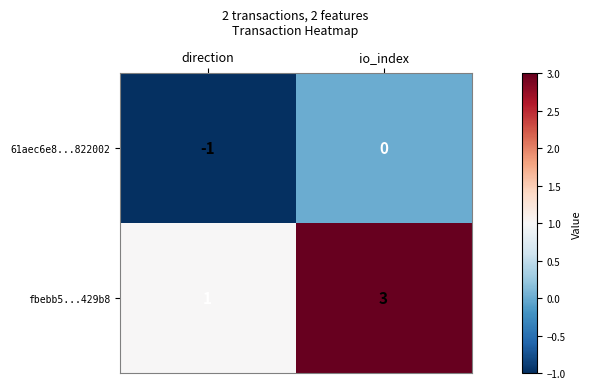

Rank the categories by fbebb5...429b8 value from lowest to highest.

direction, io_index